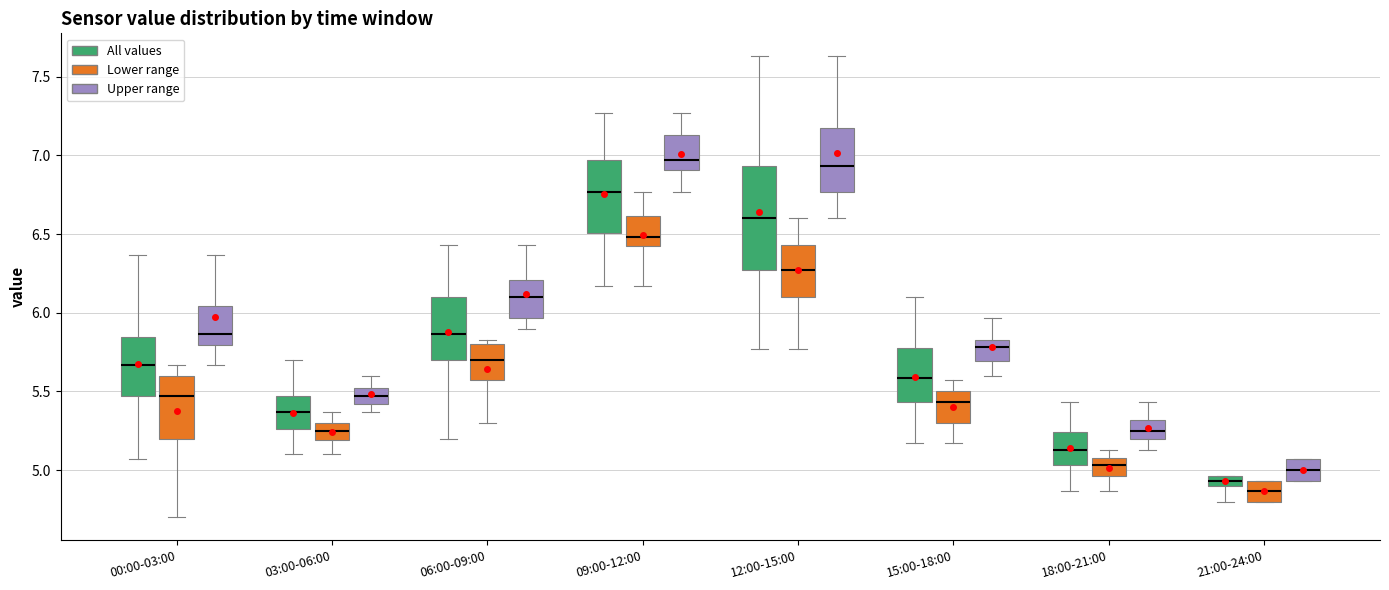

Which box is the tallest, from its lower edge to its upper edge?

12:00-15:00 (All values)